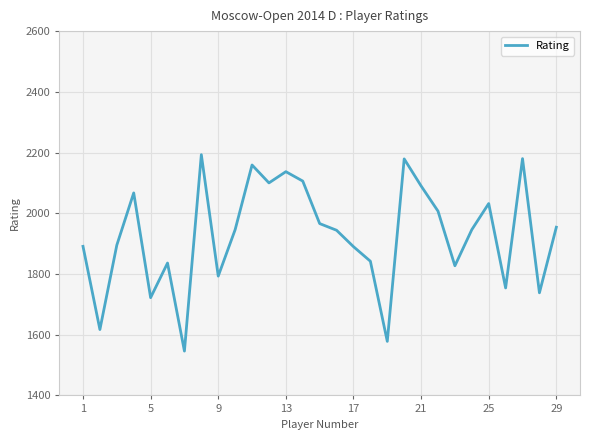

What is the greatest value displayed?

2193